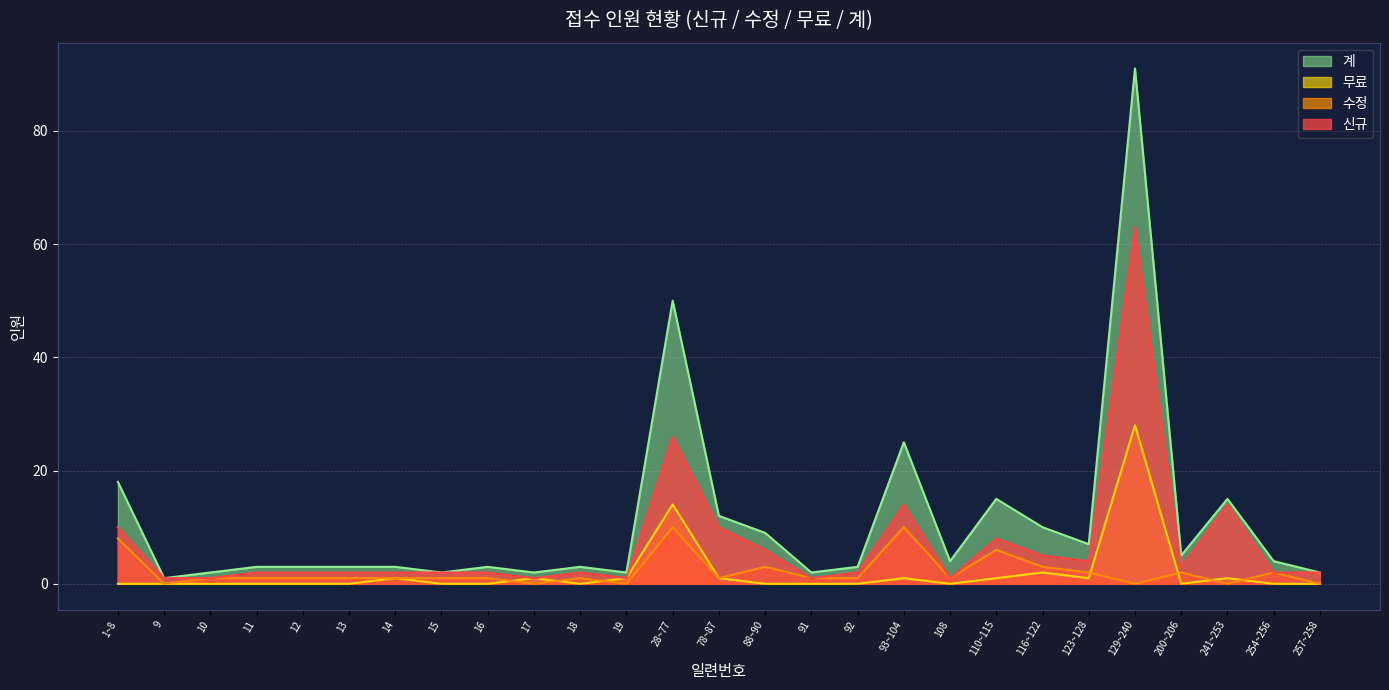

Reading left to right, list all the values displayed in this chart.

신규: 10	1	1	2	2	2	2	2	2	1	2	1	26	10	6	1	2	14	1	8	5	4	63	3	14	2	2
수정: 8	0	1	1	1	1	1	1	1	0	1	0	10	1	3	1	1	10	1	6	3	2	0	2	0	2	0
무료: 0	0	0	0	0	0	1	0	0	1	0	1	14	1	0	0	0	1	0	1	2	1	28	0	1	0	0
계: 18	1	2	3	3	3	3	2	3	2	3	2	50	12	9	2	3	25	4	15	10	7	91	5	15	4	2